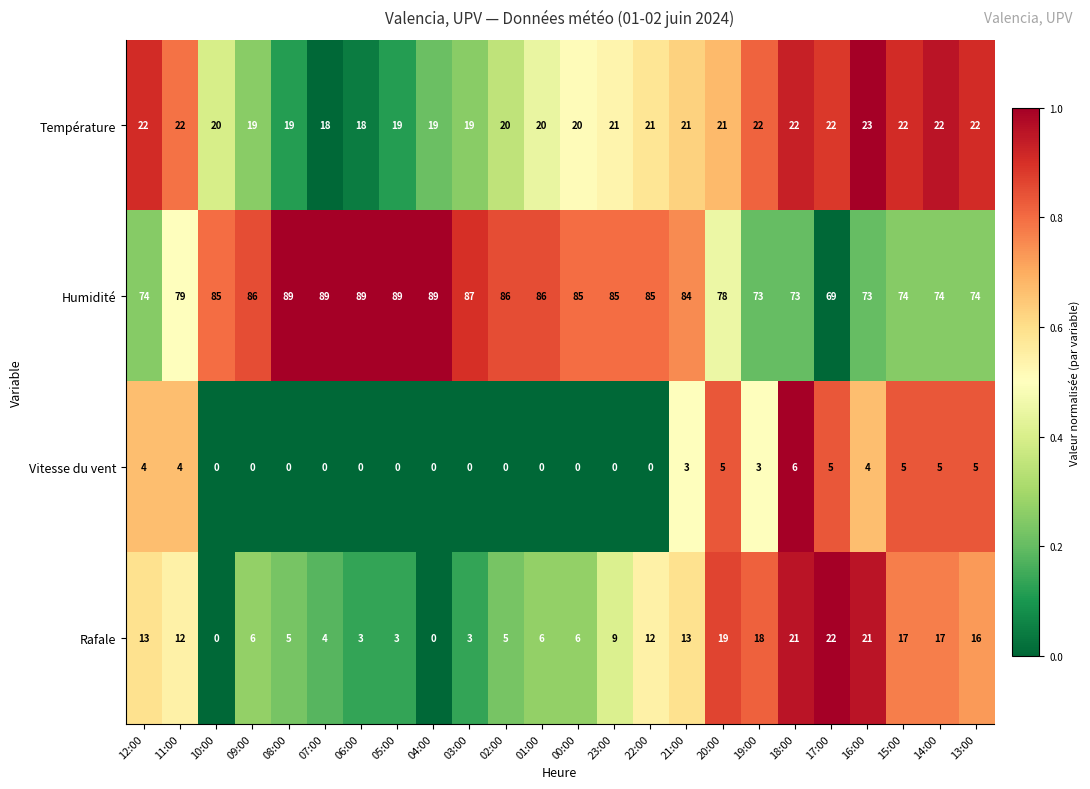

Rank the series by their maximum value, from lowest to highest.

Vitesse du vent, Rafale, Température, Humidité